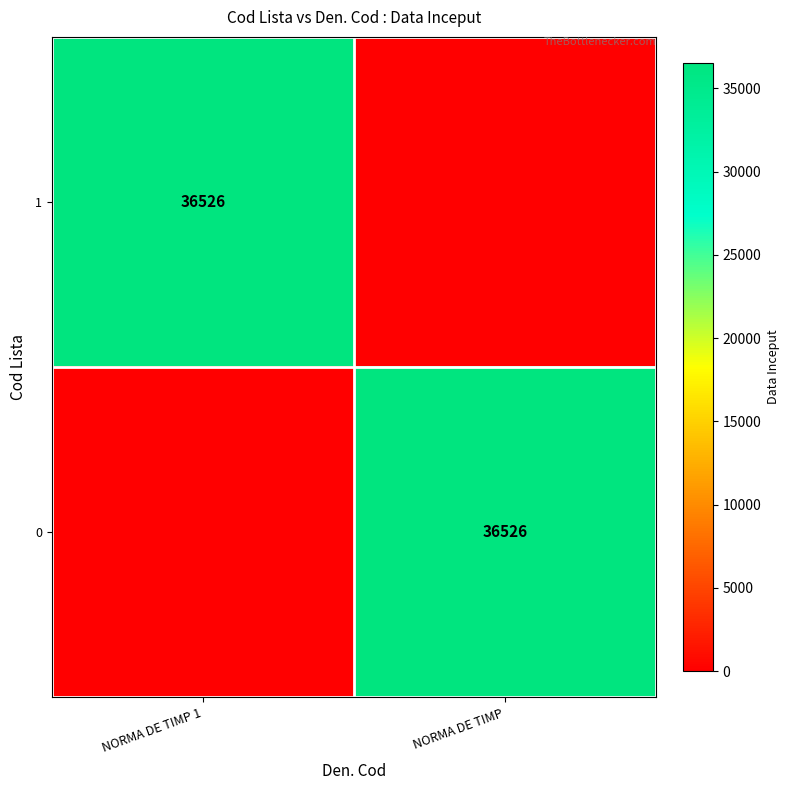

The value of 1 at NORMA DE TIMP 1 is 36526. True or false?

True